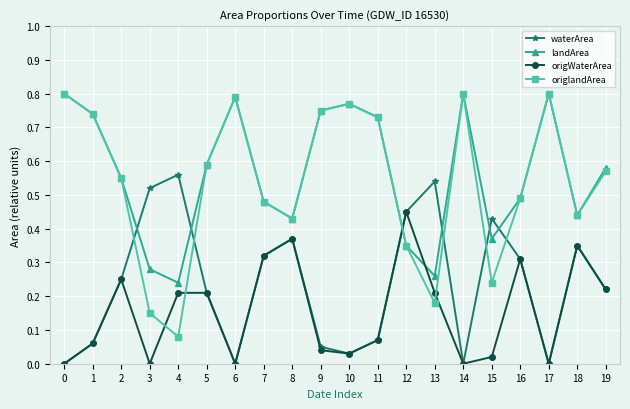

Which series has the largest range (max minus min)?

origlandArea